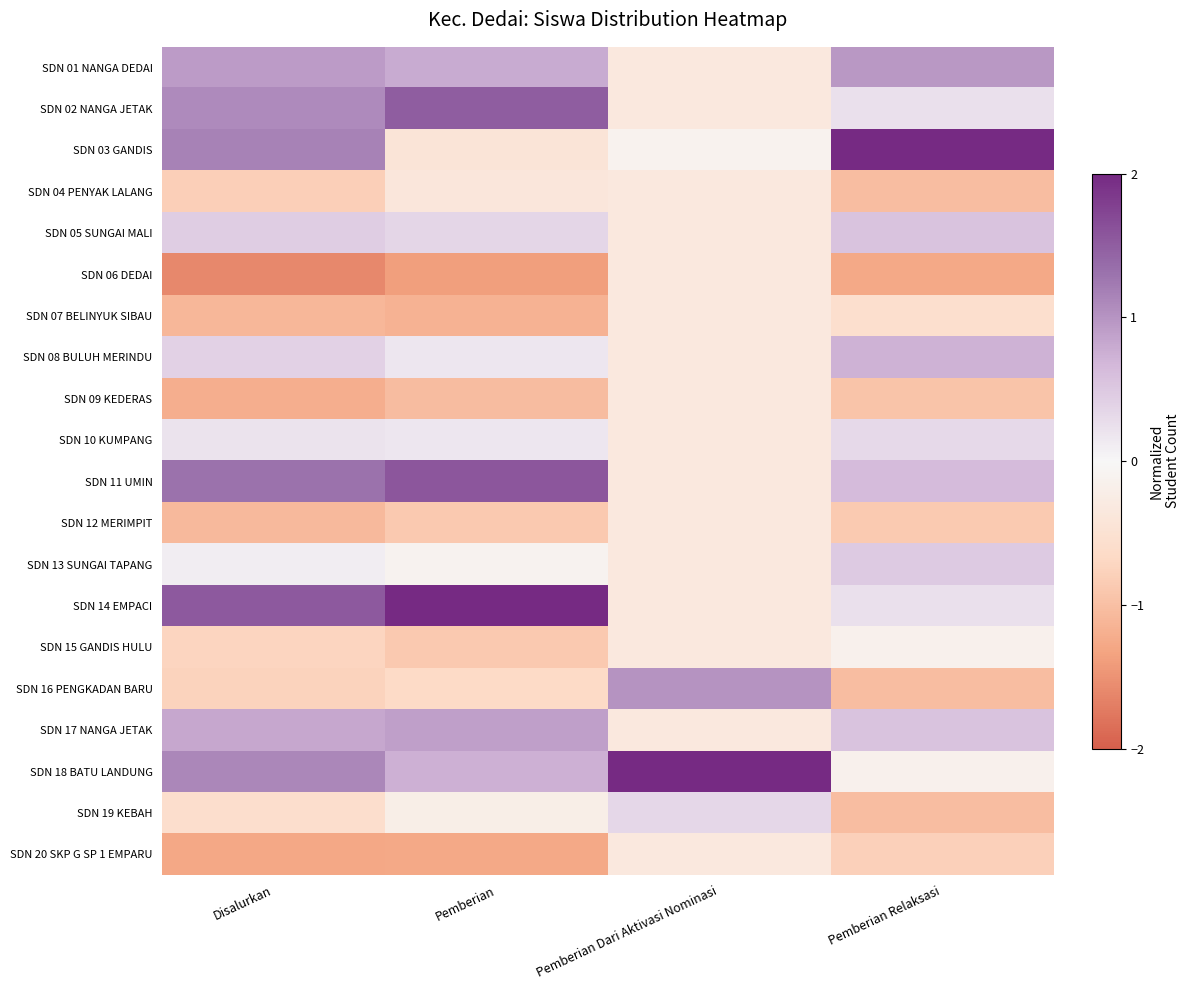

Reading right to left, list all the values displayed in this chart.

SDN 01 NANGA DEDAI: Pemberian Relaksasi=1.0	Pemberian Dari Aktivasi Nominasi=-0.3	Pemberian=0.8	Disalurkan=0.9
SDN 02 NANGA JETAK: Pemberian Relaksasi=0.2	Pemberian Dari Aktivasi Nominasi=-0.3	Pemberian=1.5	Disalurkan=1.1
SDN 03 GANDIS: Pemberian Relaksasi=3.1	Pemberian Dari Aktivasi Nominasi=-0.1	Pemberian=-0.4	Disalurkan=1.2
SDN 04 PENYAK LALANG: Pemberian Relaksasi=-1.0	Pemberian Dari Aktivasi Nominasi=-0.3	Pemberian=-0.4	Disalurkan=-0.8
SDN 05 SUNGAI MALI: Pemberian Relaksasi=0.6	Pemberian Dari Aktivasi Nominasi=-0.3	Pemberian=0.3	Disalurkan=0.4
SDN 06 DEDAI: Pemberian Relaksasi=-1.3	Pemberian Dari Aktivasi Nominasi=-0.3	Pemberian=-1.4	Disalurkan=-1.6
SDN 07 BELINYUK SIBAU: Pemberian Relaksasi=-0.6	Pemberian Dari Aktivasi Nominasi=-0.3	Pemberian=-1.2	Disalurkan=-1.1
SDN 08 BULUH MERINDU: Pemberian Relaksasi=0.7	Pemberian Dari Aktivasi Nominasi=-0.3	Pemberian=0.2	Disalurkan=0.4
SDN 09 KEDERAS: Pemberian Relaksasi=-1.0	Pemberian Dari Aktivasi Nominasi=-0.3	Pemberian=-1.0	Disalurkan=-1.2
SDN 10 KUMPANG: Pemberian Relaksasi=0.3	Pemberian Dari Aktivasi Nominasi=-0.3	Pemberian=0.2	Disalurkan=0.2
SDN 11 UMIN: Pemberian Relaksasi=0.6	Pemberian Dari Aktivasi Nominasi=-0.3	Pemberian=1.6	Disalurkan=1.3
SDN 12 MERIMPIT: Pemberian Relaksasi=-0.9	Pemberian Dari Aktivasi Nominasi=-0.3	Pemberian=-0.9	Disalurkan=-1.1
SDN 13 SUNGAI TAPANG: Pemberian Relaksasi=0.5	Pemberian Dari Aktivasi Nominasi=-0.3	Pemberian=-0.1	Disalurkan=0.1
SDN 14 EMPACI: Pemberian Relaksasi=0.2	Pemberian Dari Aktivasi Nominasi=-0.3	Pemberian=2.2	Disalurkan=1.5
SDN 15 GANDIS HULU: Pemberian Relaksasi=-0.2	Pemberian Dari Aktivasi Nominasi=-0.3	Pemberian=-0.9	Disalurkan=-0.7
SDN 16 PENGKADAN BARU: Pemberian Relaksasi=-1.0	Pemberian Dari Aktivasi Nominasi=1.0	Pemberian=-0.7	Disalurkan=-0.8
SDN 17 NANGA JETAK: Pemberian Relaksasi=0.6	Pemberian Dari Aktivasi Nominasi=-0.3	Pemberian=0.9	Disalurkan=0.8
SDN 18 BATU LANDUNG: Pemberian Relaksasi=-0.2	Pemberian Dari Aktivasi Nominasi=4.1	Pemberian=0.7	Disalurkan=1.1
SDN 19 KEBAH: Pemberian Relaksasi=-1.0	Pemberian Dari Aktivasi Nominasi=0.3	Pemberian=-0.2	Disalurkan=-0.6
SDN 20 SKP G SP 1 EMPARU: Pemberian Relaksasi=-0.8	Pemberian Dari Aktivasi Nominasi=-0.3	Pemberian=-1.3	Disalurkan=-1.3